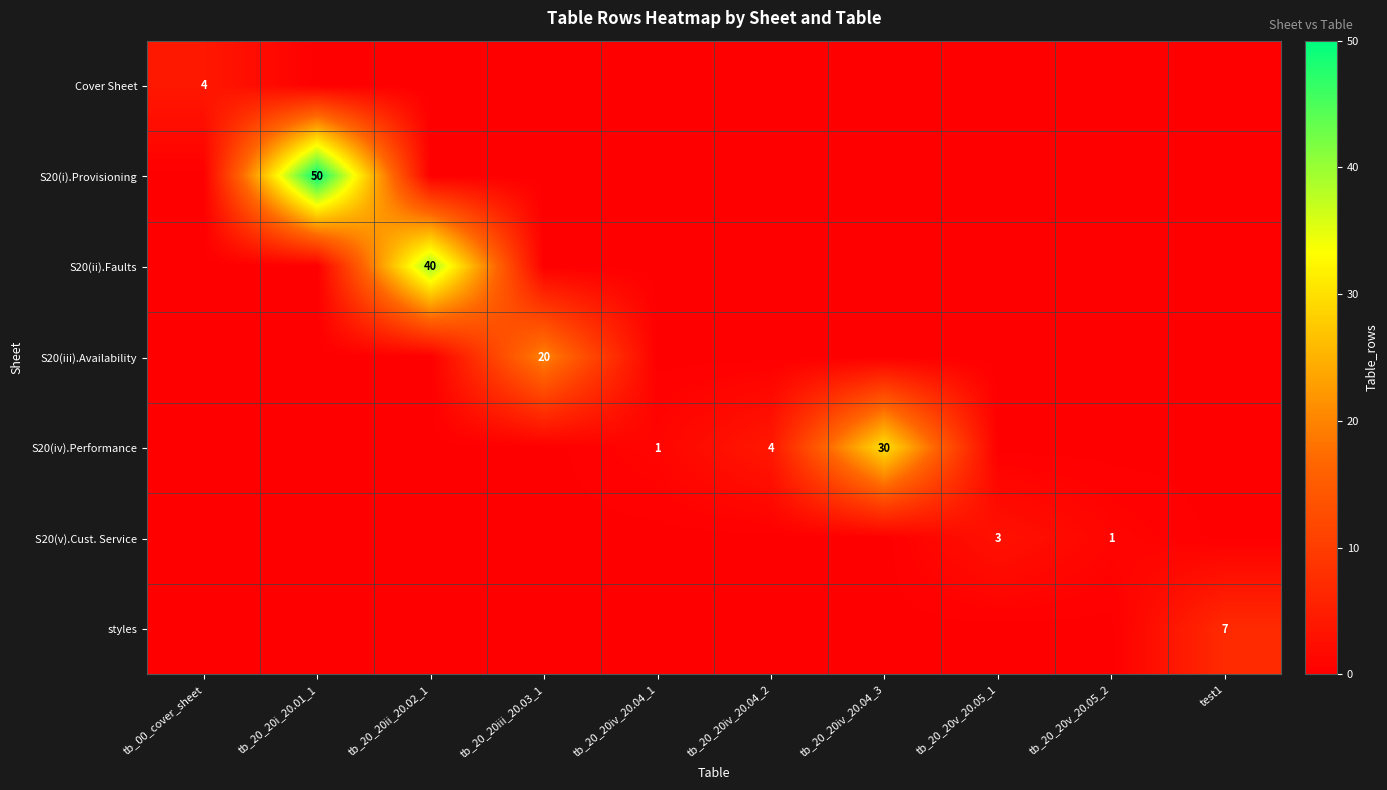

How many S20(v).Cust. Service values are between 0 and 1?

9